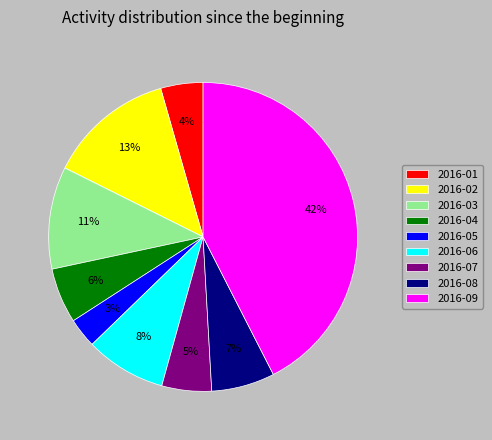

To the nearest percent, what is the combined percentage of 2016-02 and 2016-07?

18%